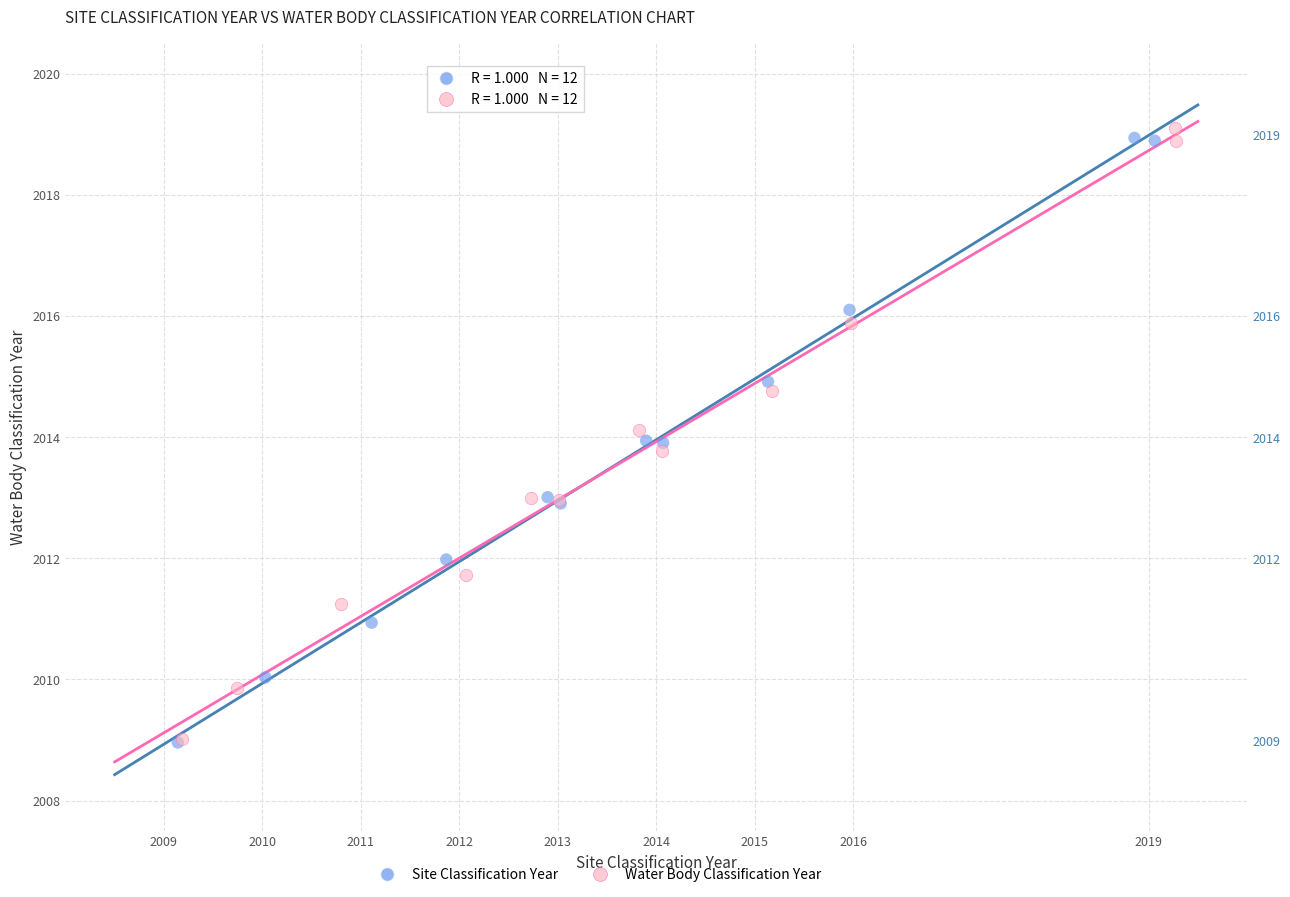

What are all the series names shown in the legend?

Site Classification Year, Water Body Classification Year